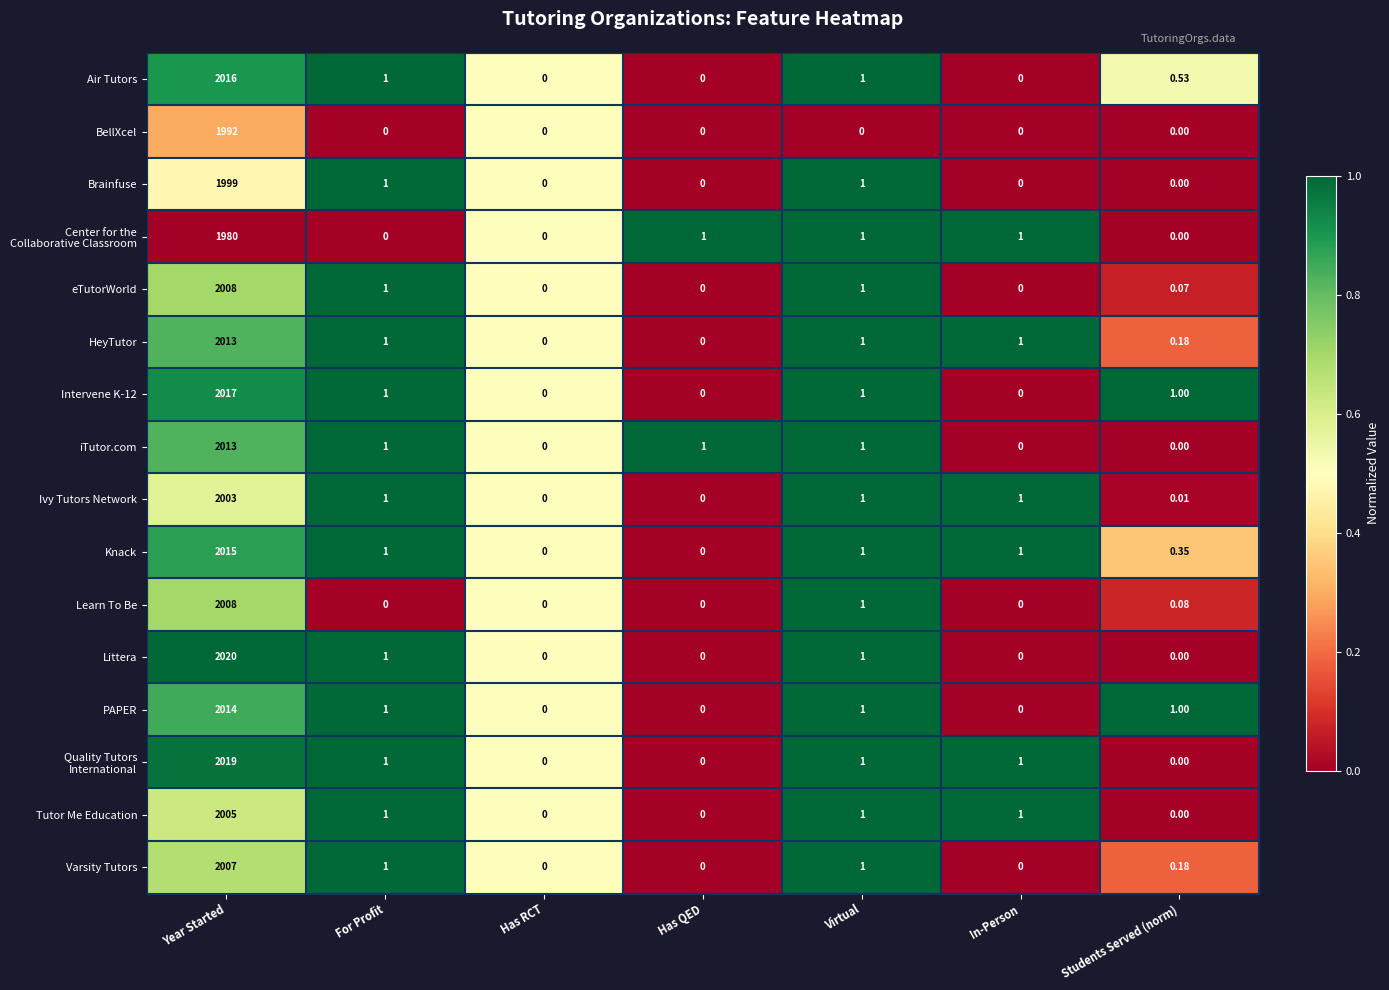

Which series has the largest range (max minus min)?

Littera